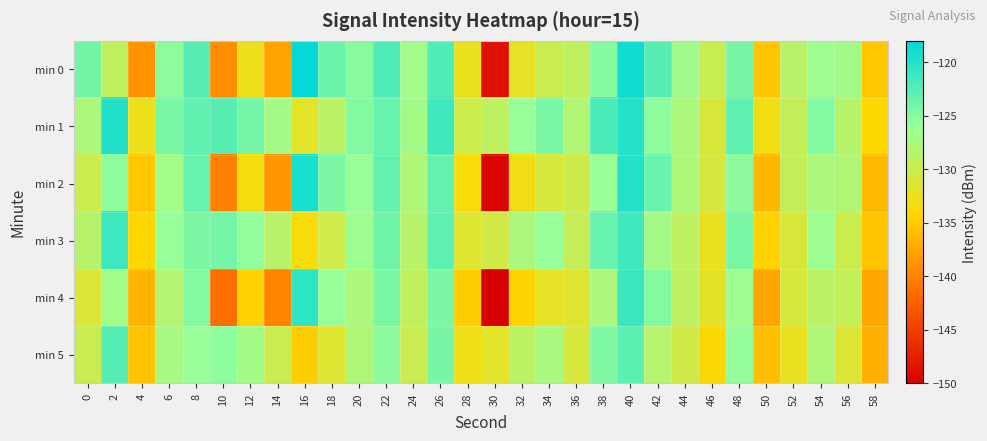

Which series has the largest range (max minus min)?

min 4